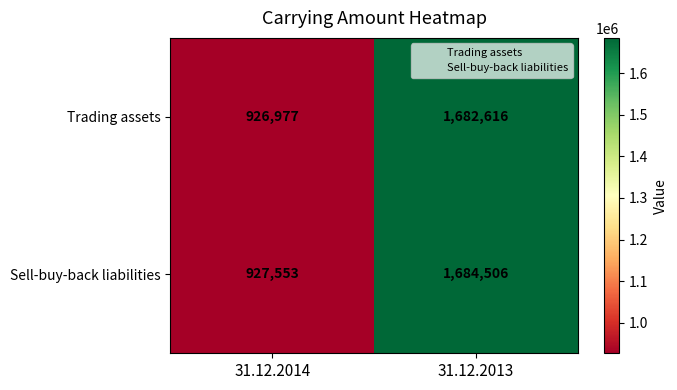

Reading left to right, list all the values displayed in this chart.

Trading assets: 31.12.2014=926977	31.12.2013=1682616
Sell-buy-back liabilities: 31.12.2014=927553	31.12.2013=1684506